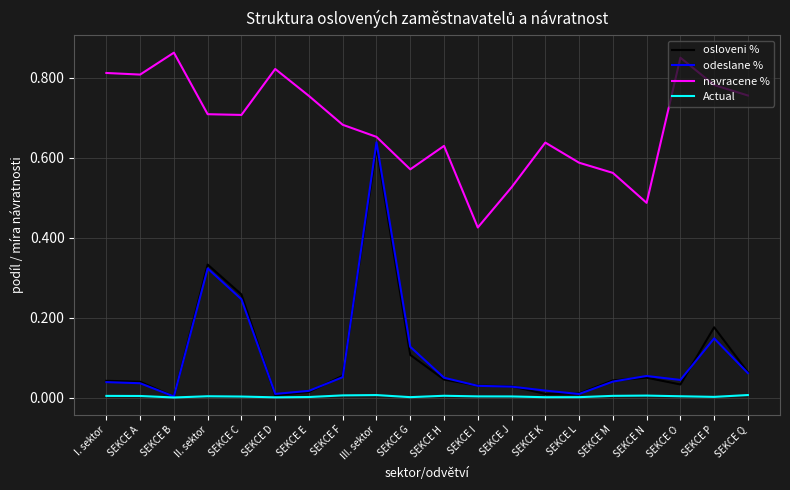

The value of Actual at SEKCE F is 0.0. True or false?

True